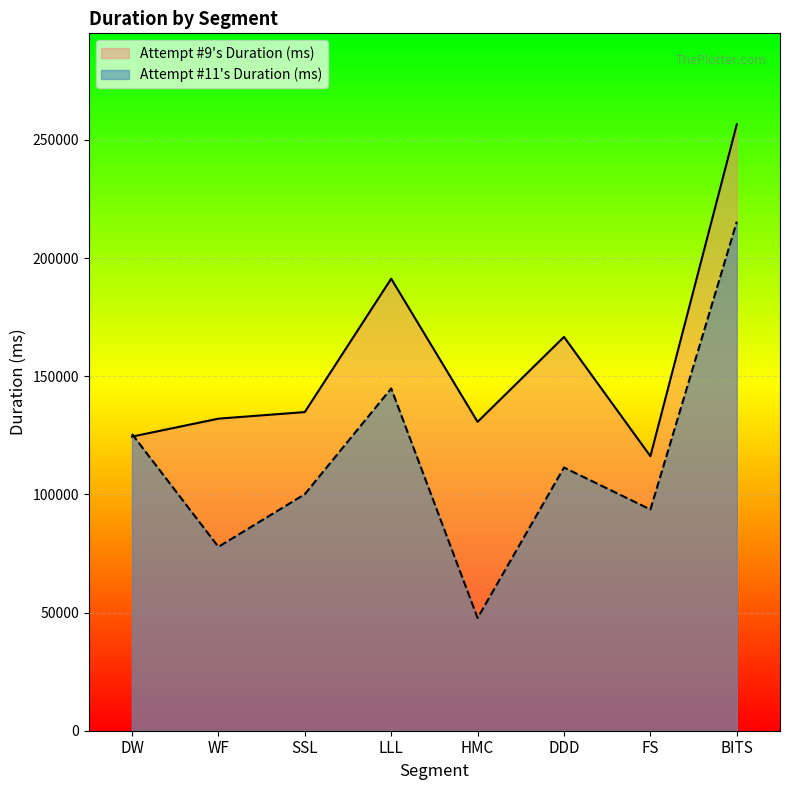

Which has a higher value, DDD or DW?

DDD